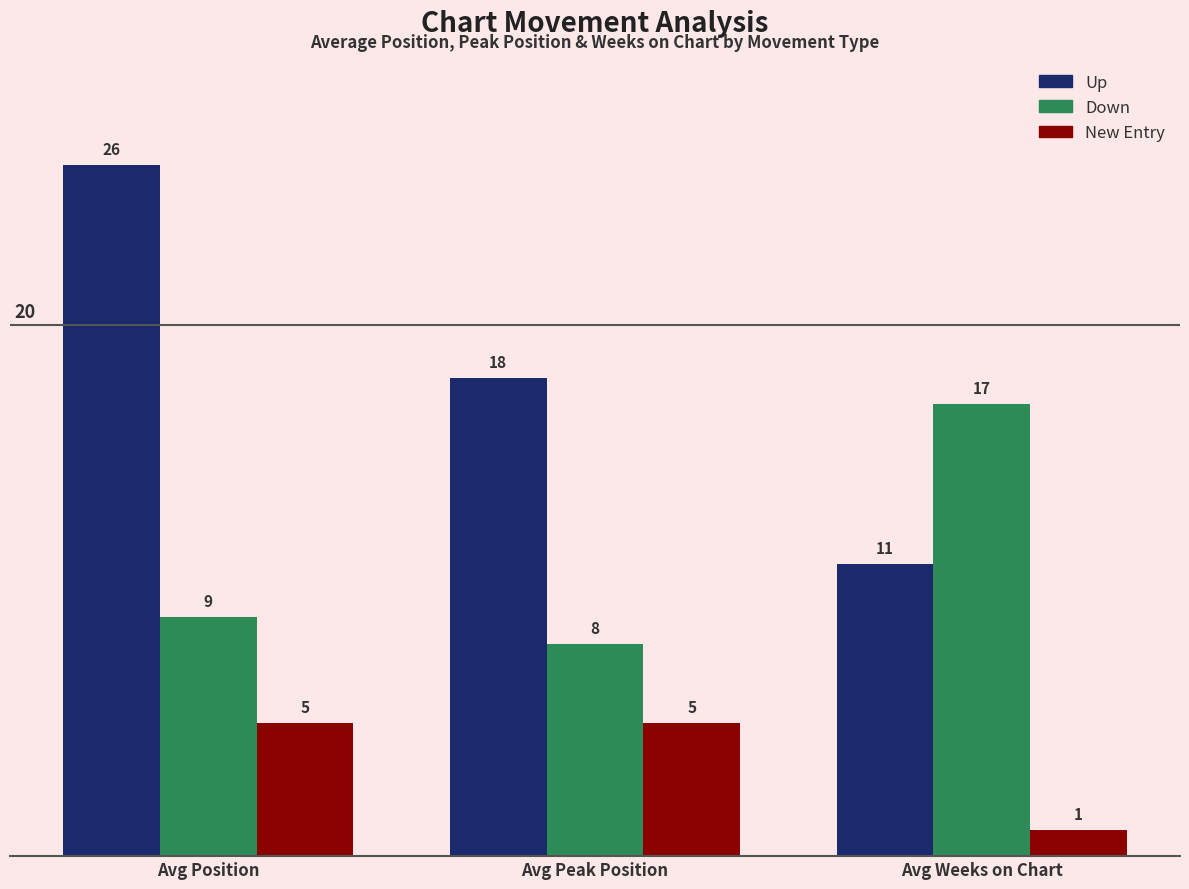

What is the spread (max minus min) of values at Avg Weeks on Chart?

16